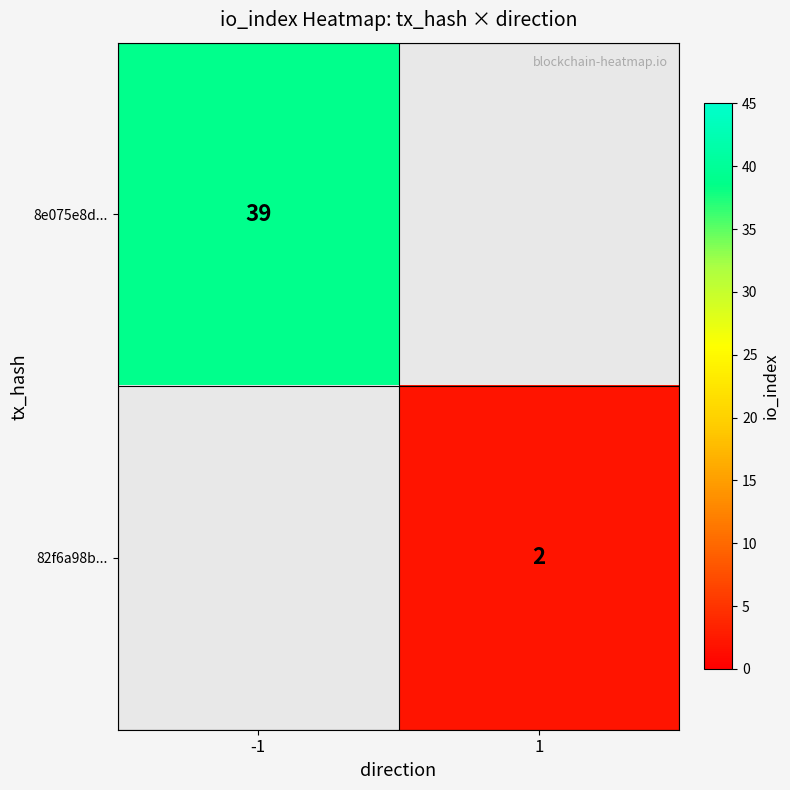

At how many categories does at least one series exceed 23?

1